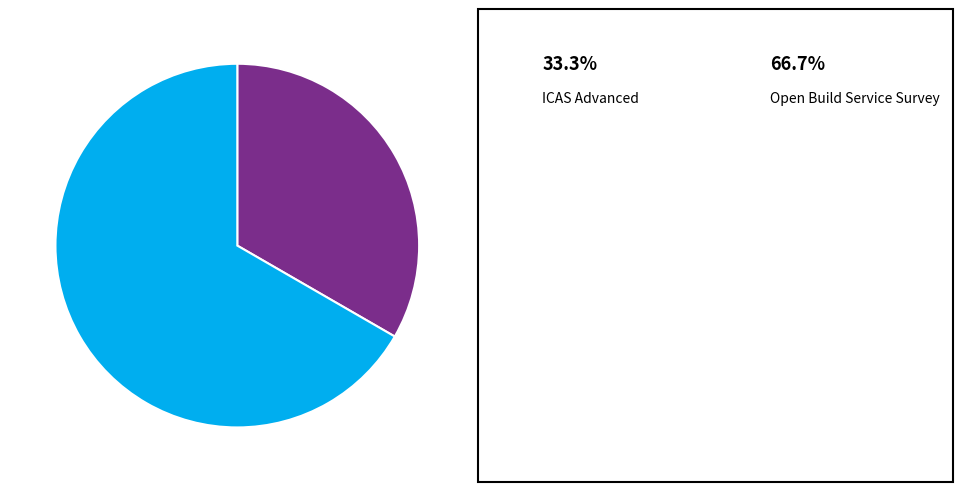

Is there a majority slice in this chart?

Yes